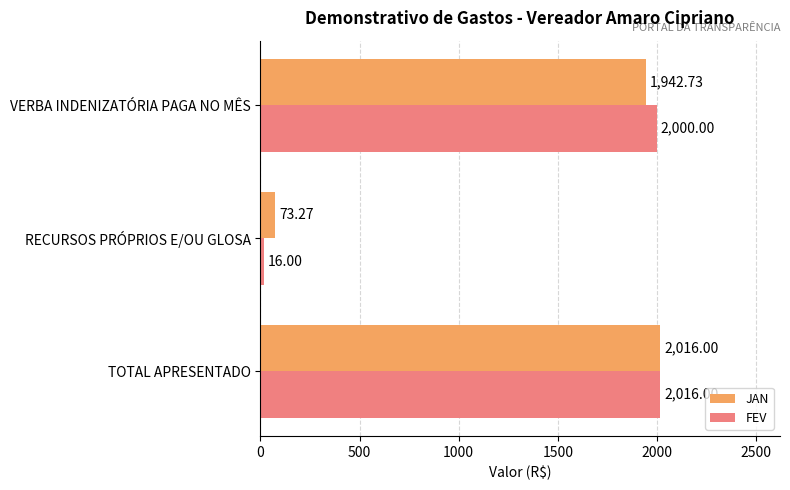

Between TOTAL APRESENTADO and RECURSOS PRÓPRIOS E/OU GLOSA, which series saw the biggest shift?

FEV